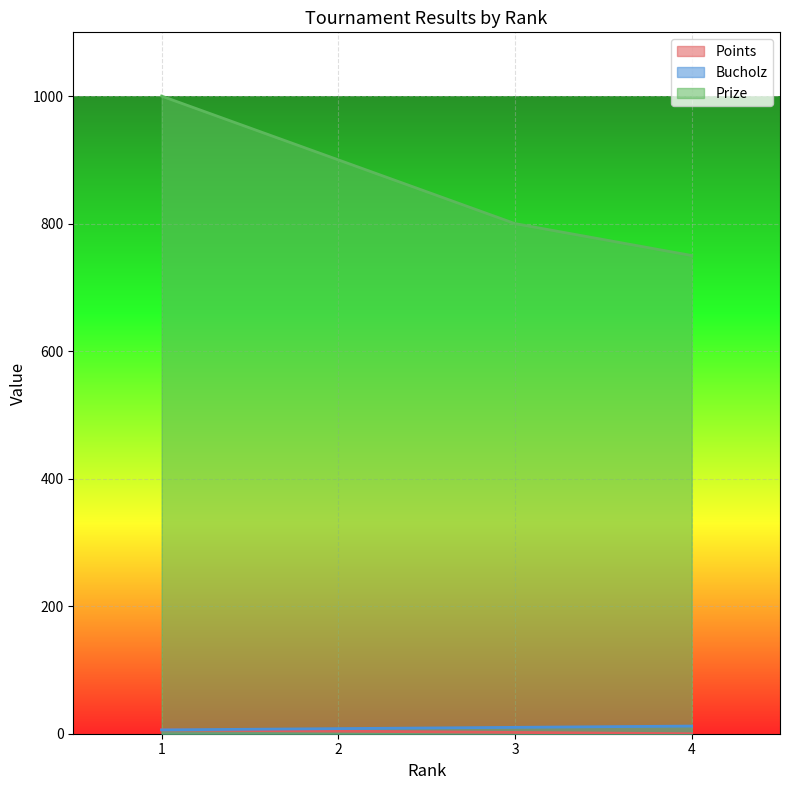

True or false: Points and Prize cross at least once.

False